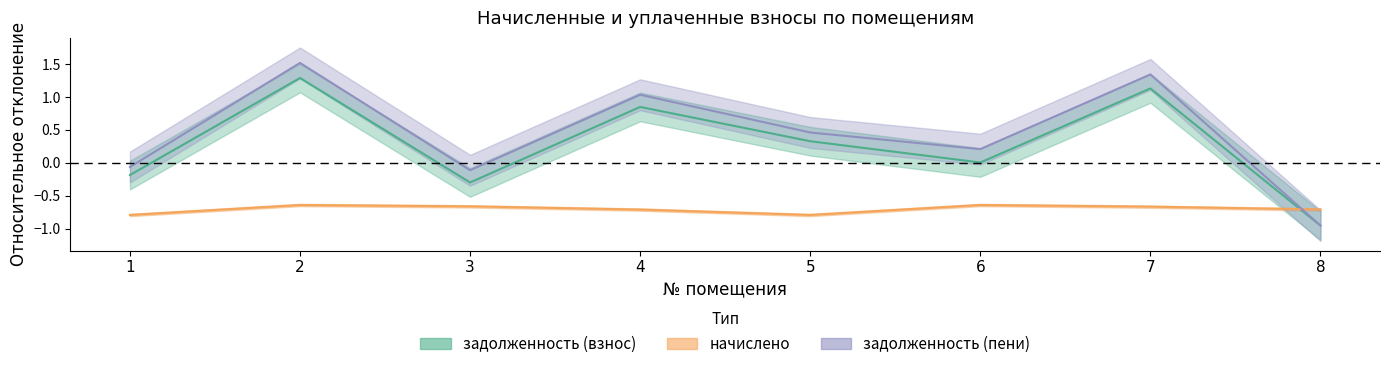

Which category has the lowest value in the начислено series?

1